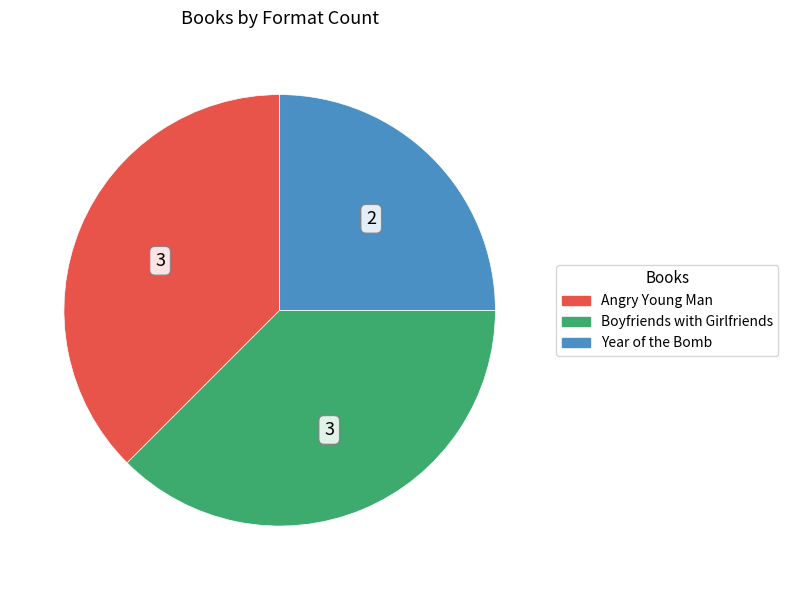

The Angry Young Man slice represents 48% of the pie. True or false?

False